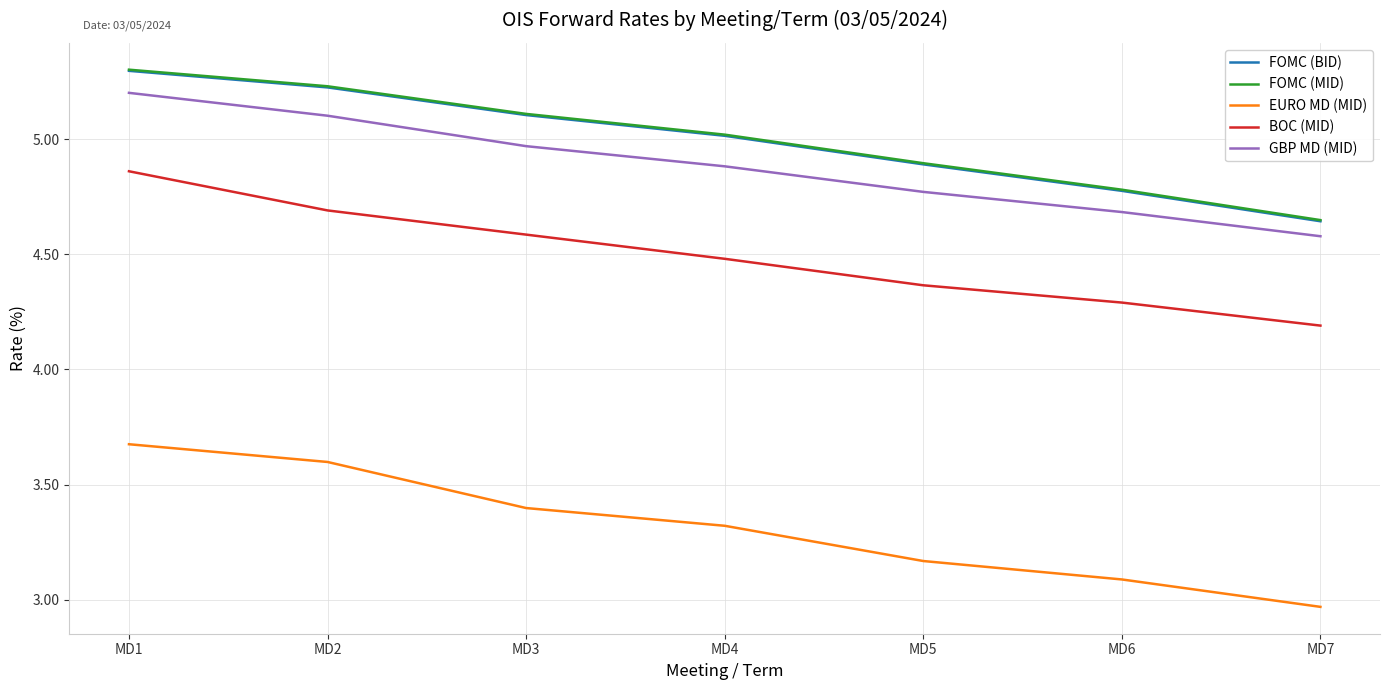

At which category does the chart reach its peak across all series?

MD1